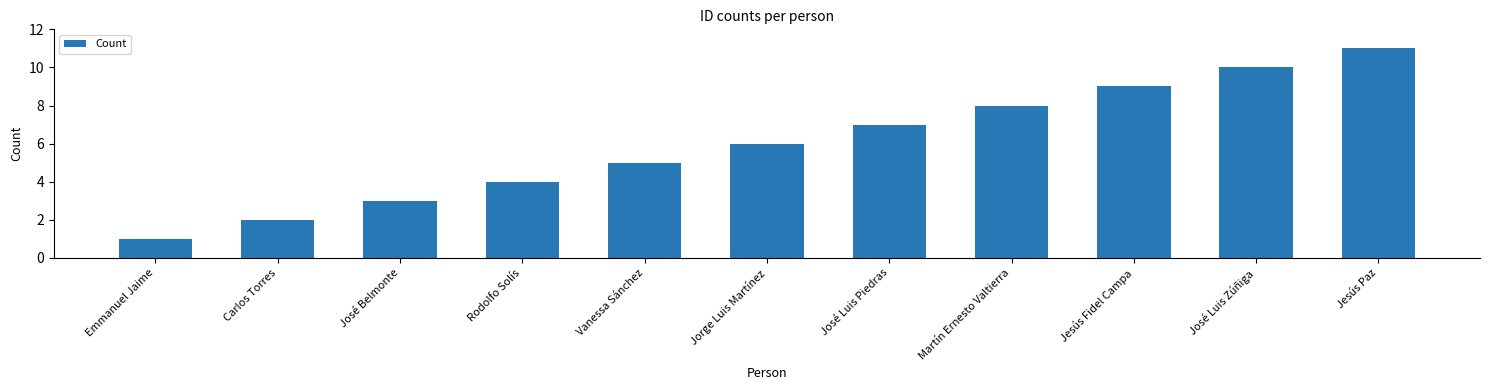

The chart shows a value of 5 at Vanessa Sánchez. True or false?

True